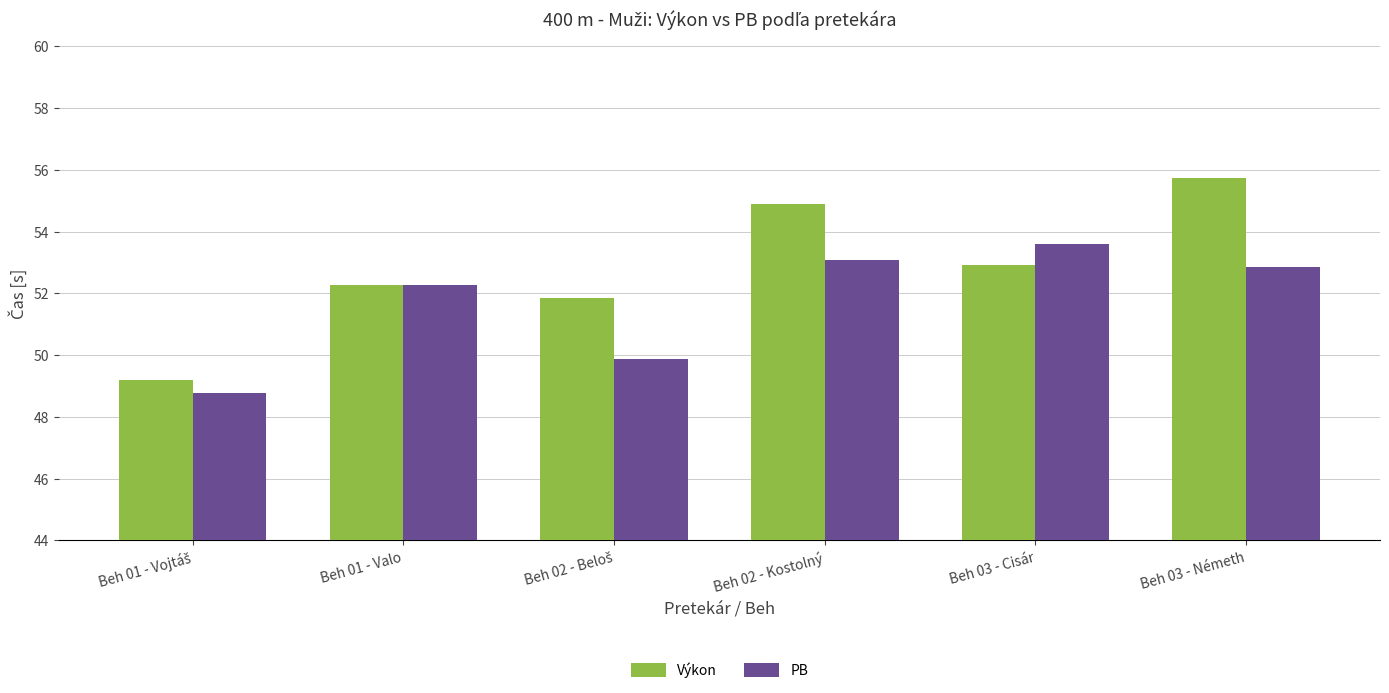

What is the value of the PB bar at the 4th from the left?

53.1